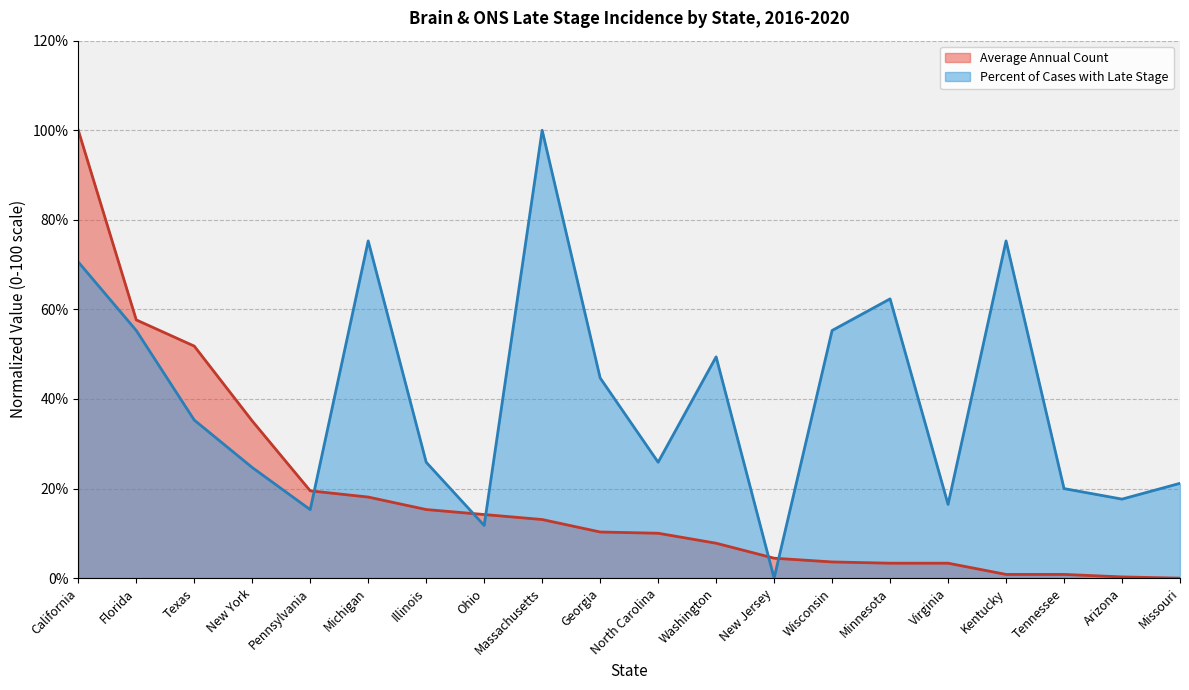

Where does the Percent of Cases with Late Stage series first go above 35?

California